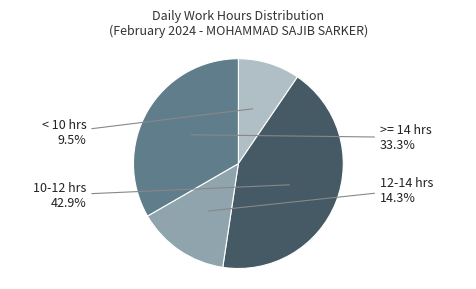

Which has a higher value, 12-14 hrs or < 10 hrs?

12-14 hrs